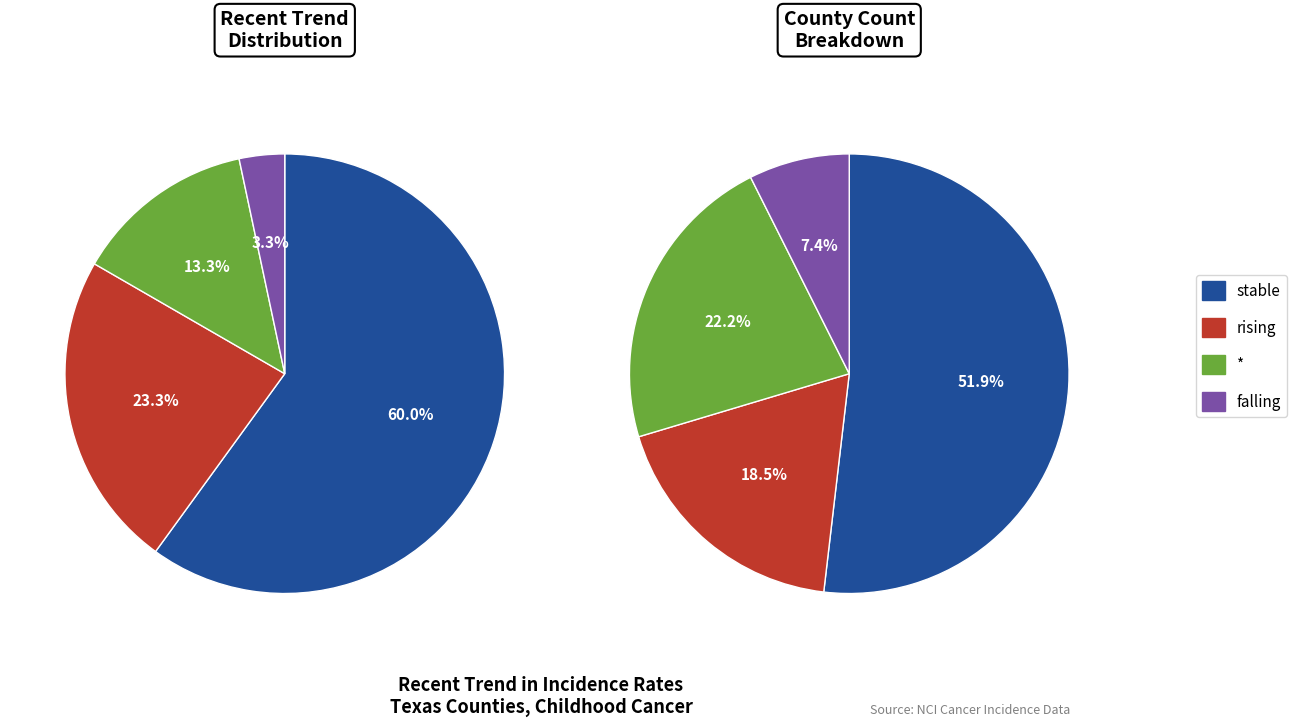

What is the smallest slice in the pie chart?

falling